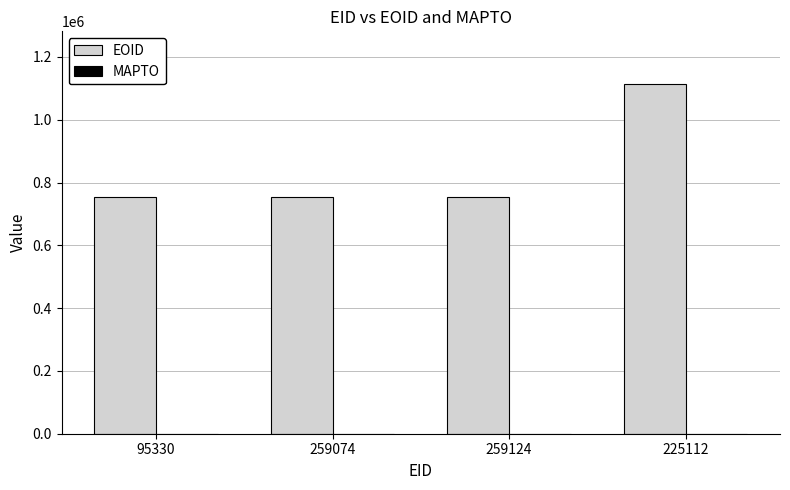

What is the sum of all values?

3376917